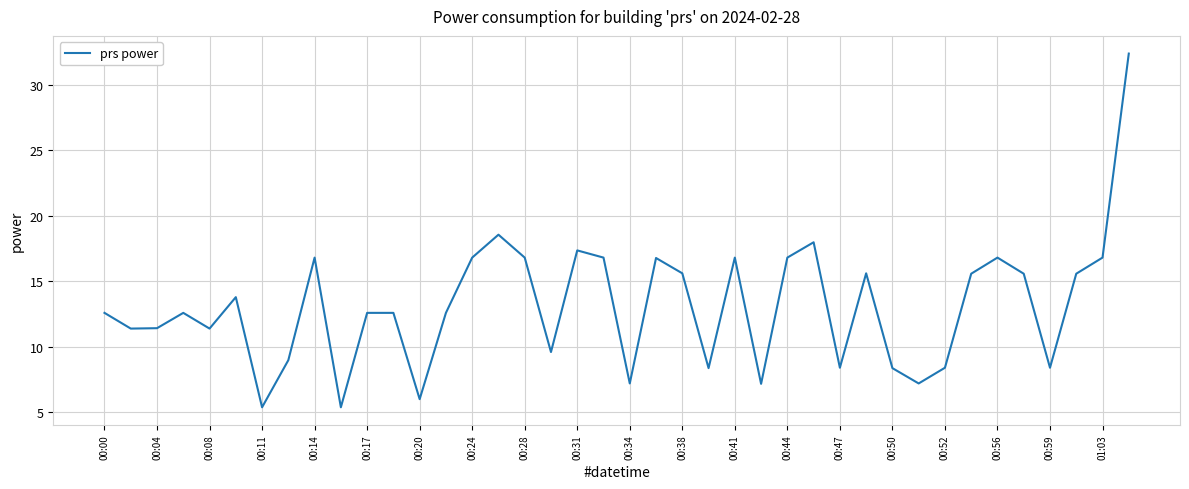

What is the difference between the maximum and minimum values?

27.0